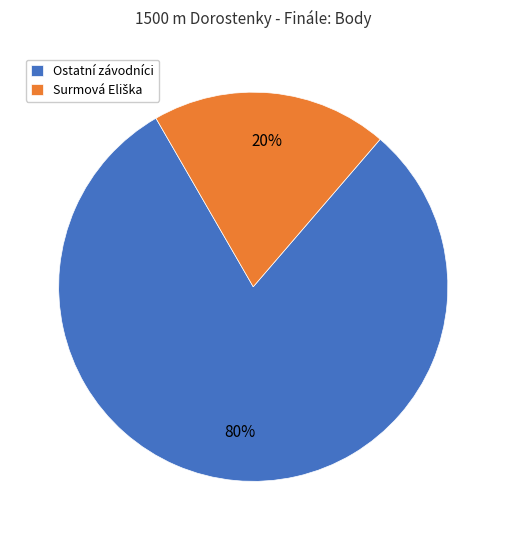

To the nearest percent, what portion does Ostatní závodníci represent?

80%